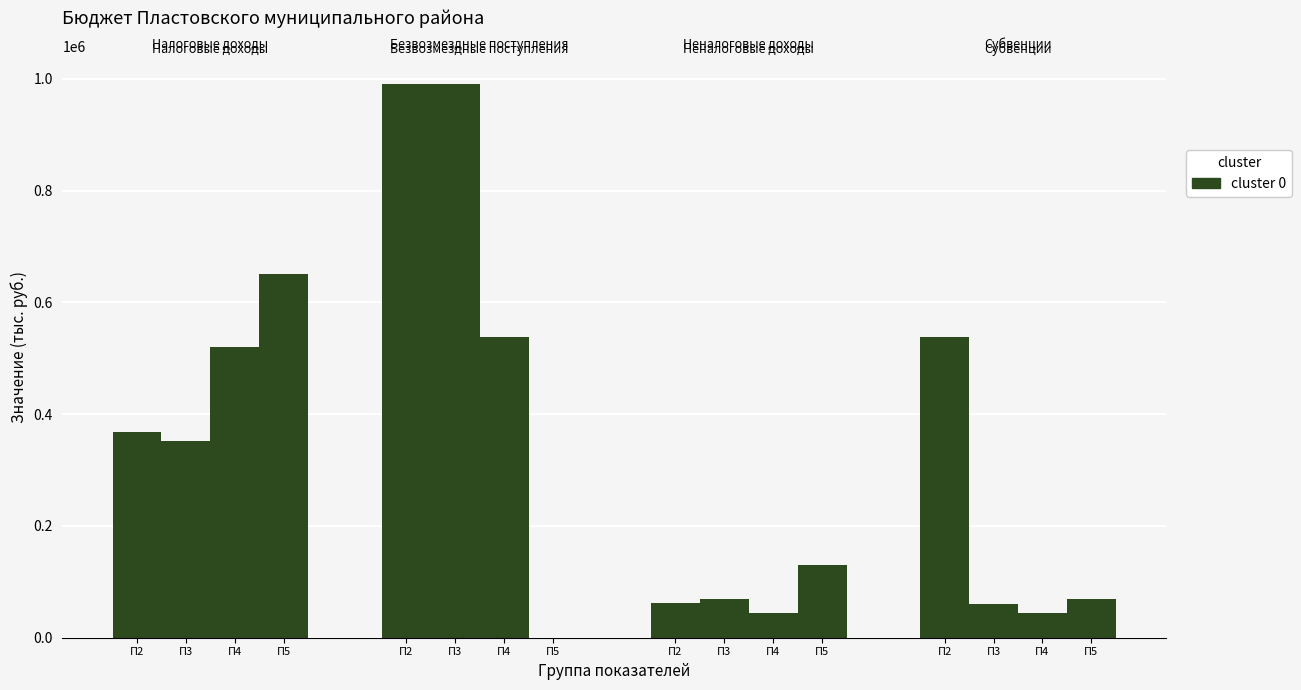

Reading right to left, transcribe all the data shown in this chart.

Налоговые доходы: Показатель 5=649999.5	Показатель 4=520737.2	Показатель 3=351257.3	Показатель 2=368285.8
Безвозмездные поступления: Показатель 5=177.7	Показатель 4=538770.4	Показатель 3=990690.0	Показатель 2=990647.4
Неналоговые доходы: Показатель 5=129633.5	Показатель 4=43933.3	Показатель 3=69678.8	Показатель 2=62812.1
Субвенции: Показатель 5=69678.8	Показатель 4=43933.3	Показатель 3=60065.9	Показатель 2=538770.4